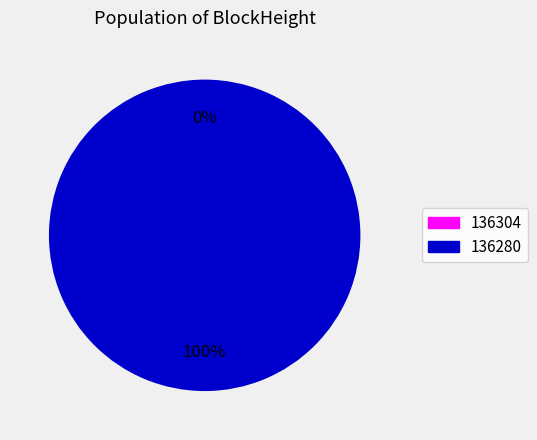

The 136304 slice represents 0% of the pie. True or false?

True